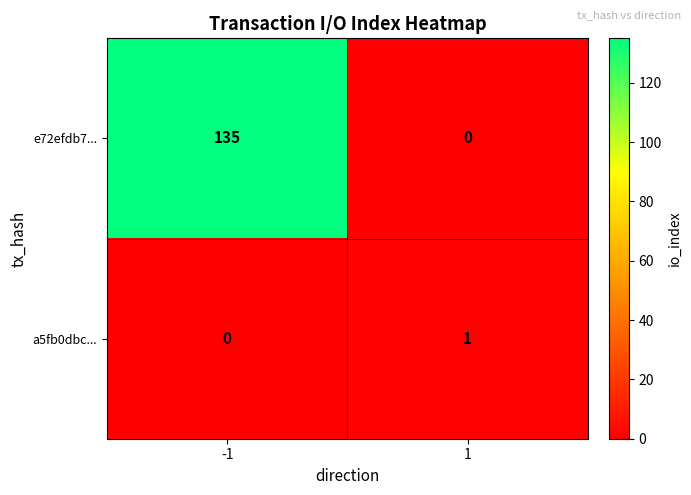

The value of e72efdb7... at 1 is 91. True or false?

False